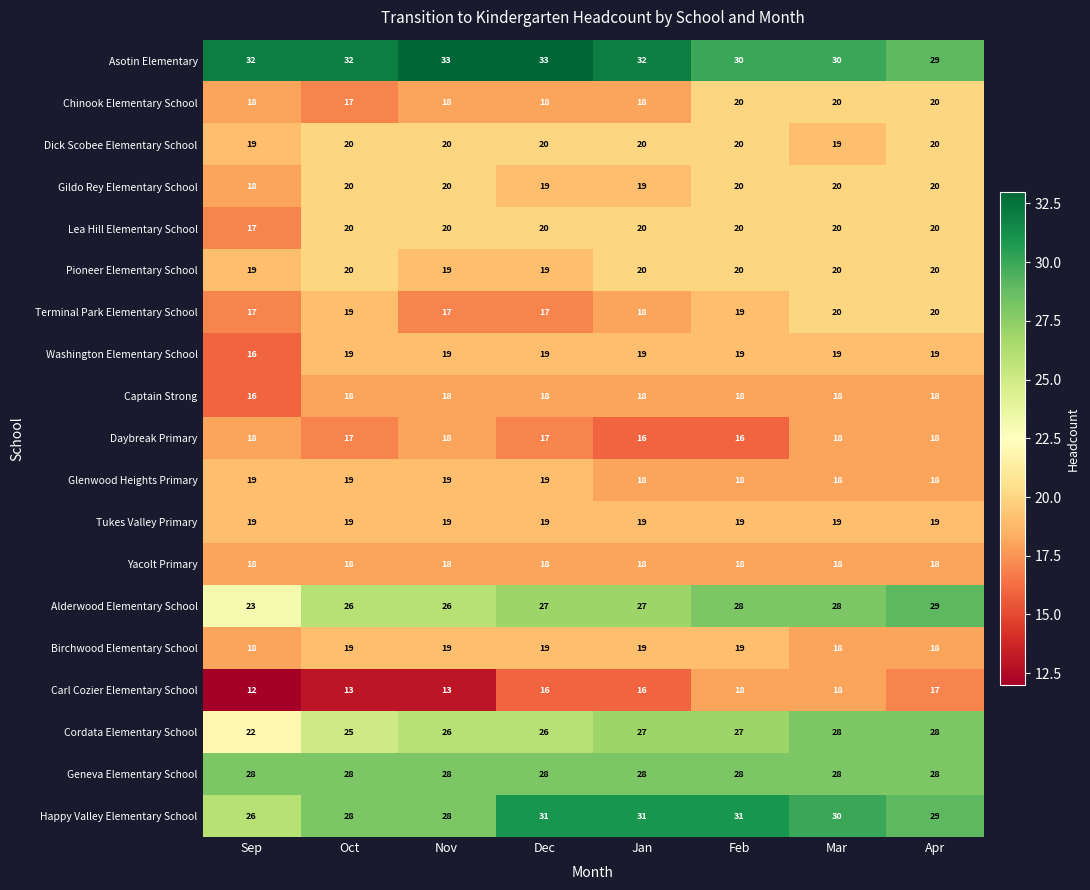

The value of Lea Hill Elementary School at Apr is 20. True or false?

True